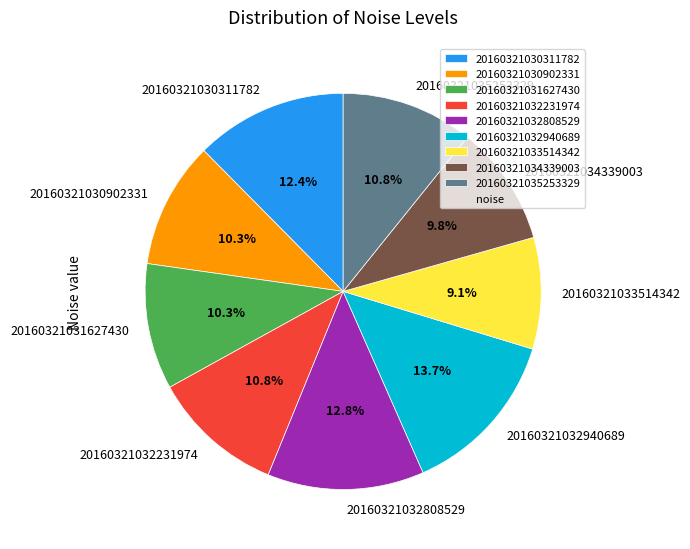

Does 20160321034339003 represent more than half of the total?

No